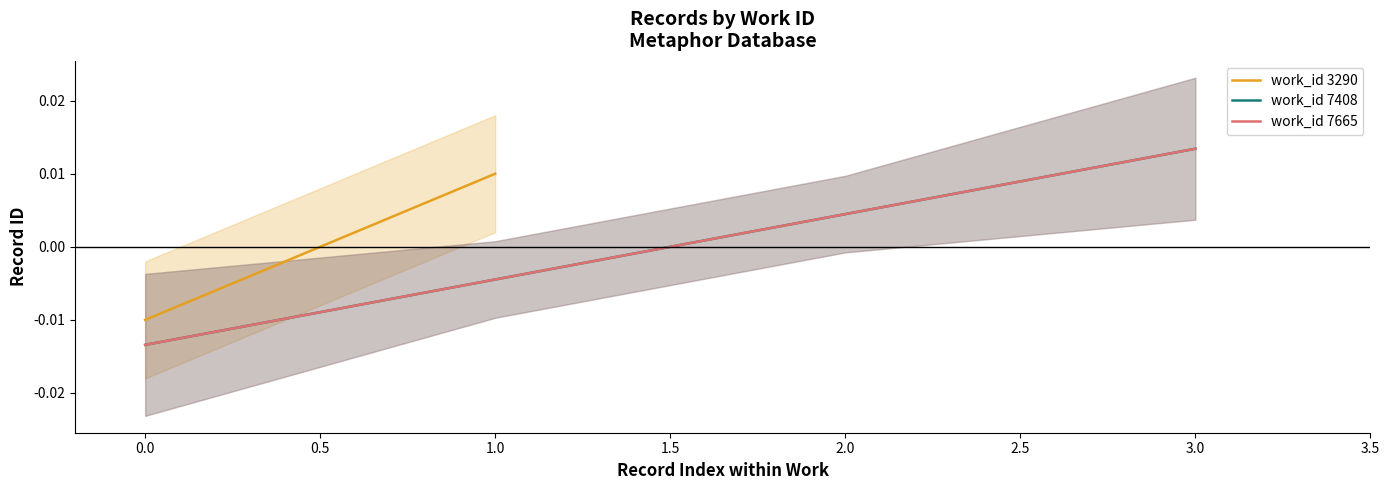

True or false: work_id 7665 has more than 1 points higher than both neighbors.

False